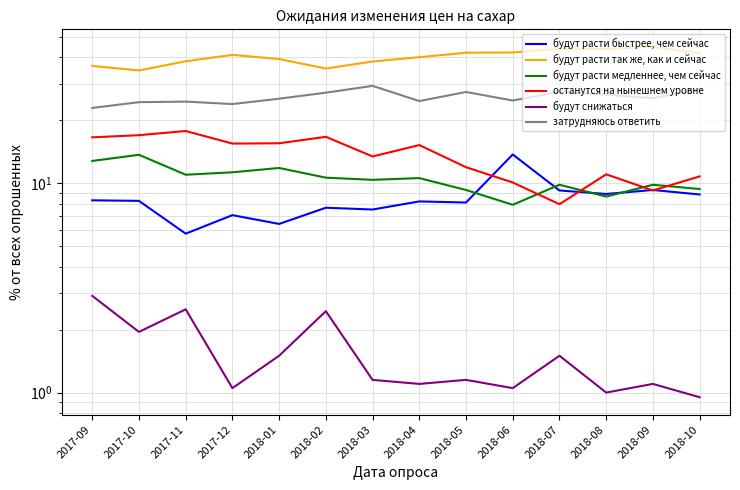

Rank the series by their maximum value, from lowest to highest.

будут снижаться, будут расти медленнее, чем сейчас, будут расти быстрее, чем сейчас, останутся на нынешнем уровне, затрудняюсь ответить, будут расти так же, как и сейчас